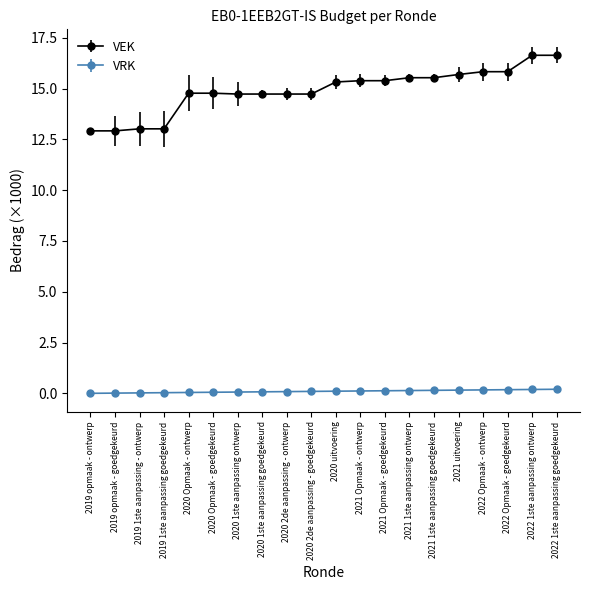

What is the label of the 6th point from the right?

2021 1ste aanpassing goedgekeurd